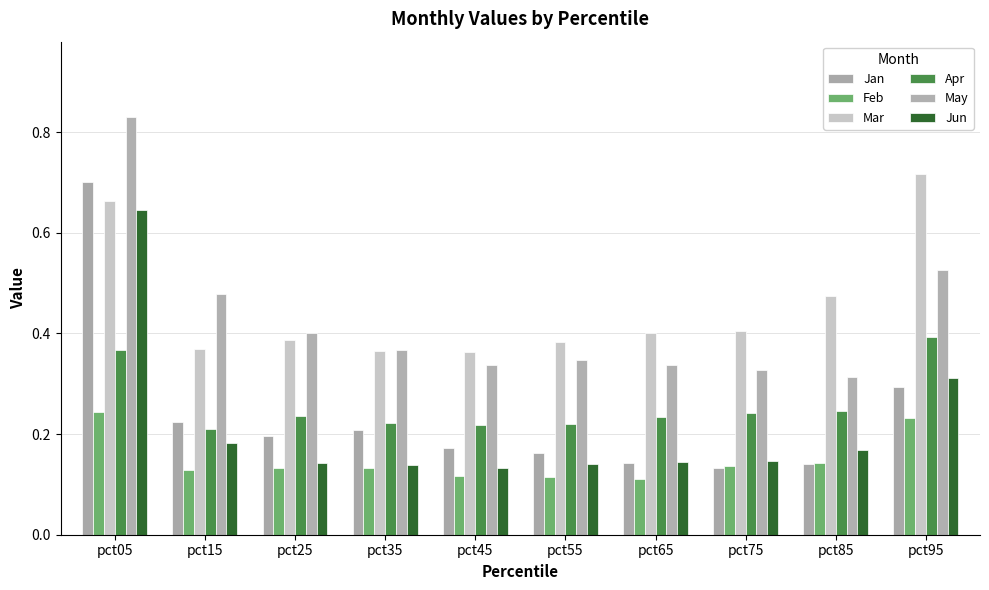

Is the value of Mar at pct95 greater than the value of Feb at pct15?

Yes